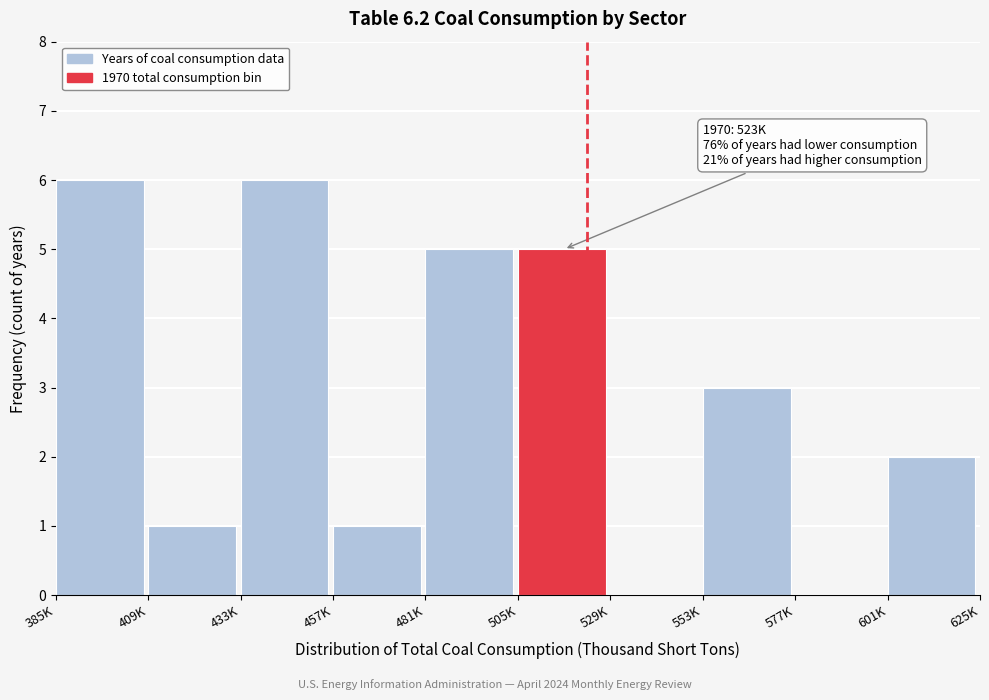

Reading left to right, extract all data points from this chart.

385K=6	409K=1	433K=6	457K=1	481K=5	505K=5	529K=0	553K=3	577K=0	601K=2